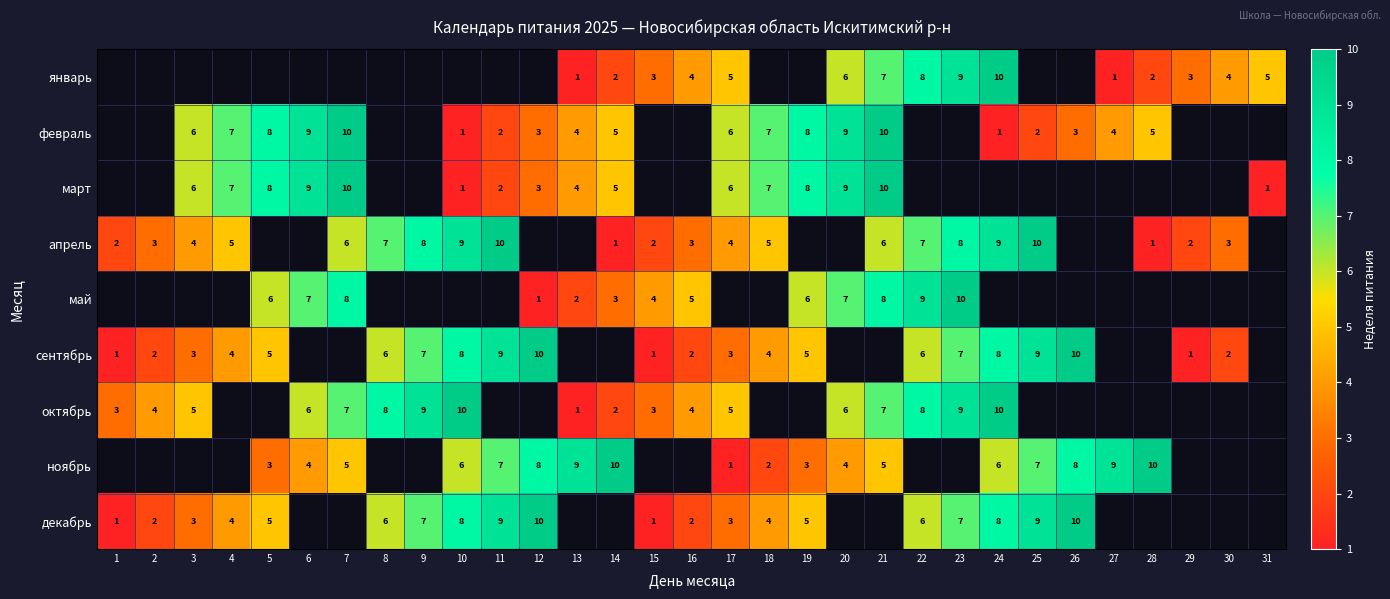

How many series are shown in this chart?

9